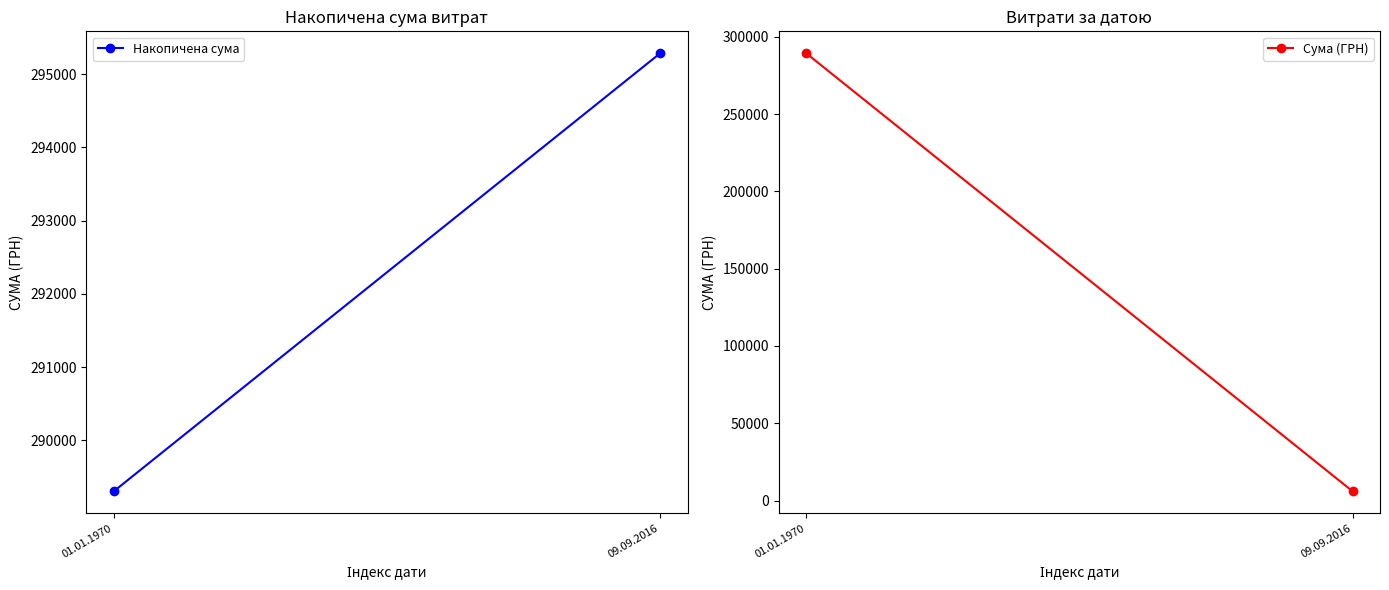

List the labels in order of Сума (ГРН) value, smallest first.

09.09.2016, 01.01.1970